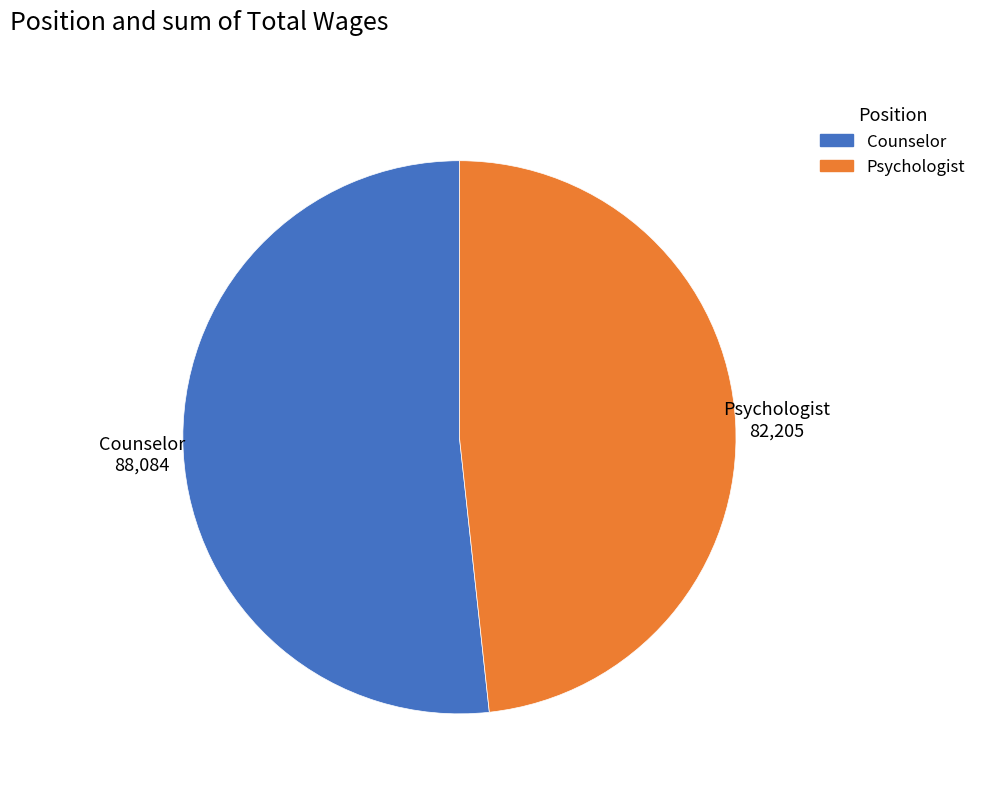

Is there any slice that represents more than half of the pie?

Yes